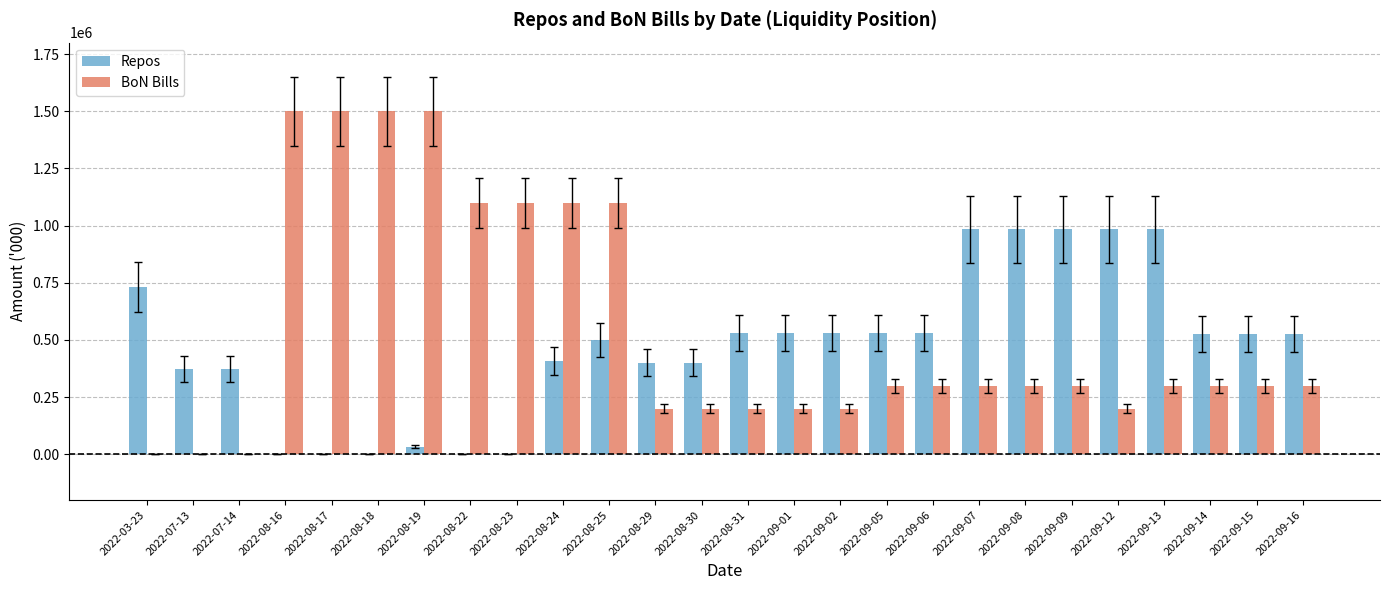

Which series changed the most between 2022-03-23 and 2022-09-07?

BoN Bills